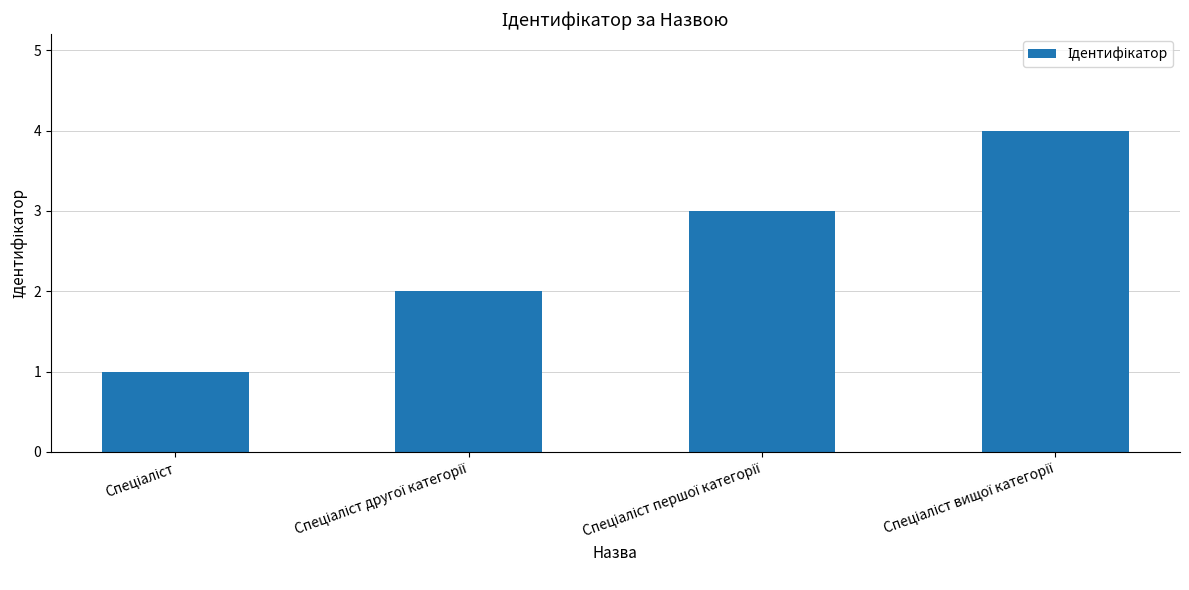

What is the difference between the maximum and minimum values?

3